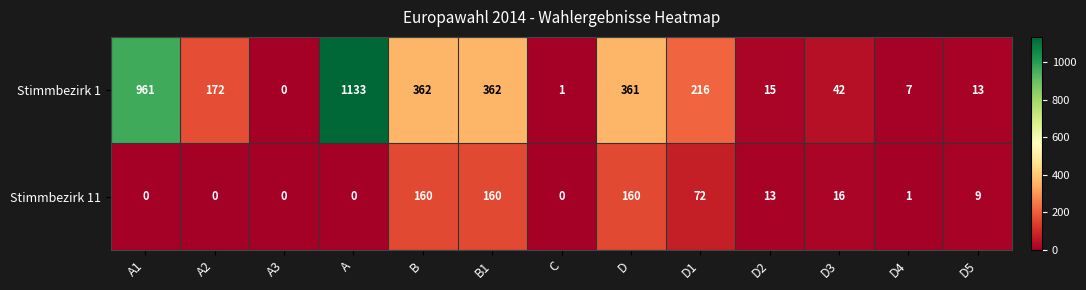

At which category is the sum across all series the highest?

A